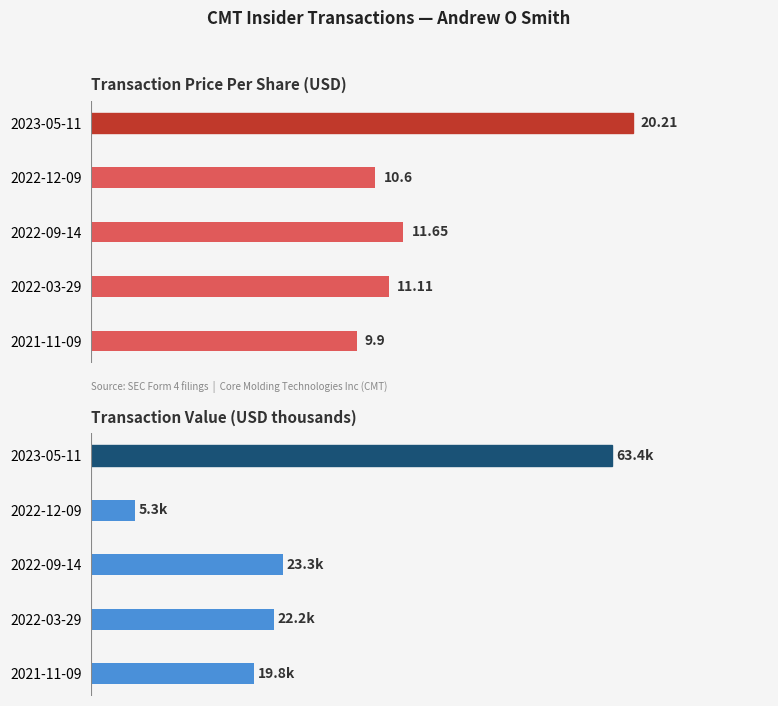

What is the sum of the transactionValue values at 2023-05-11 and 2022-12-09?

68.7